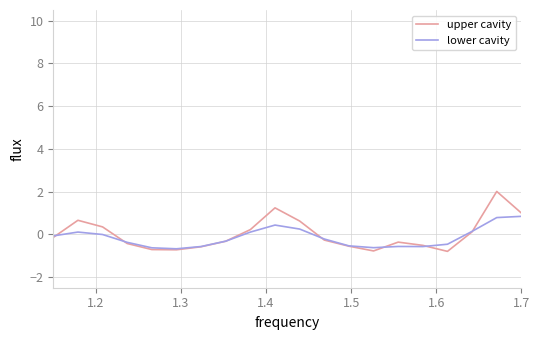

What is the smallest value displayed?

-0.8